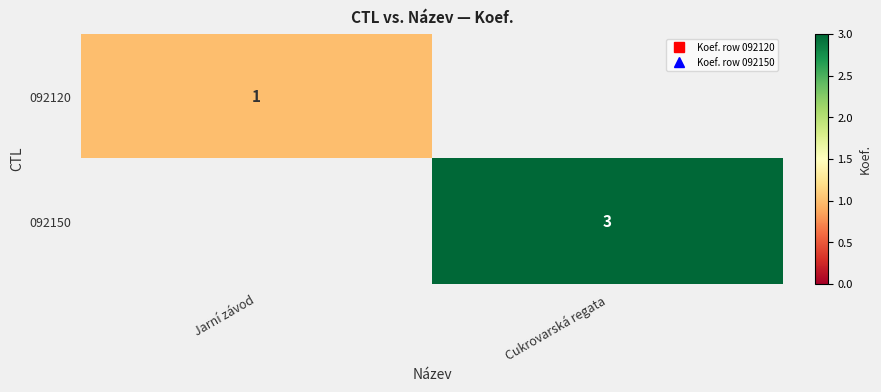

At which category is the sum across all series the highest?

Cukrovarská regata